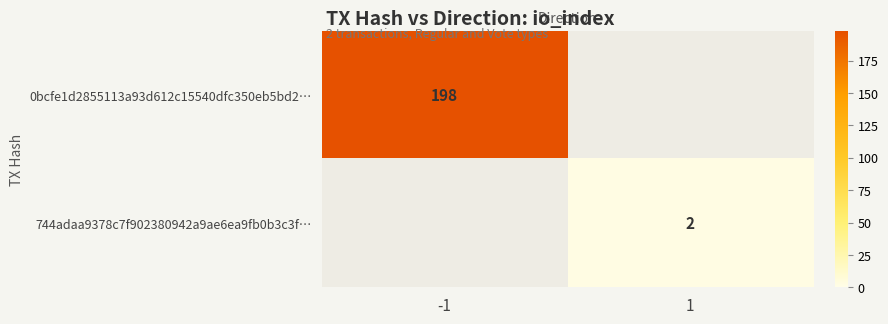

The 0bcfe1d2855113a93d612c15540dfc350eb5bd2… series shows 198 at -1. True or false?

True